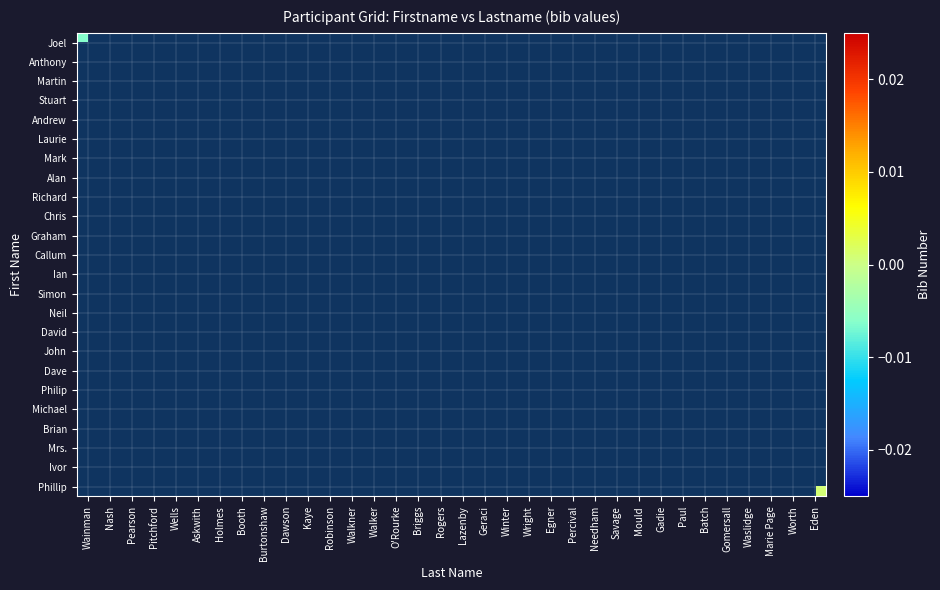

At how many categories does at least one series exceed 0?

21